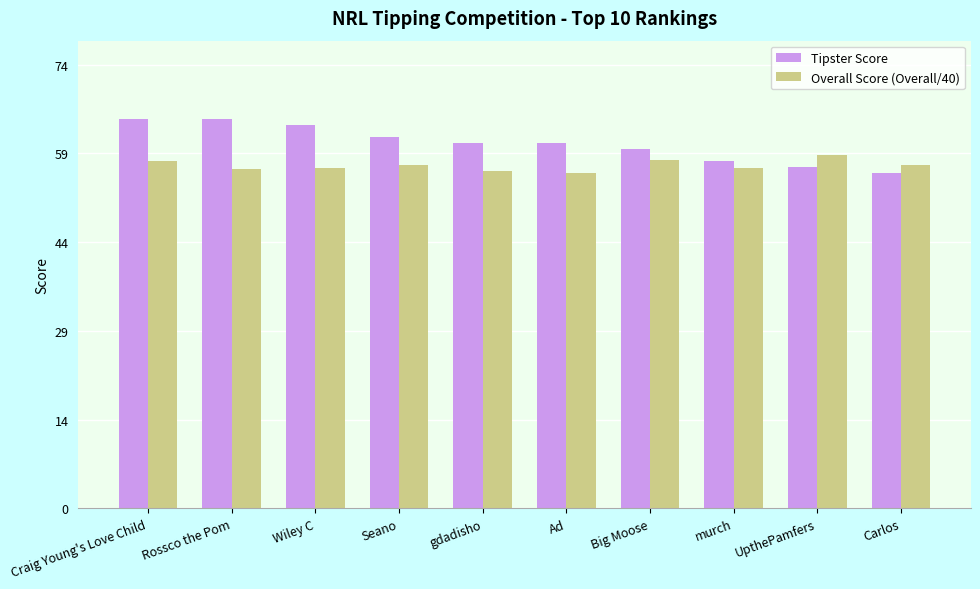

Which series has the largest total across all categories?

Tipster Score